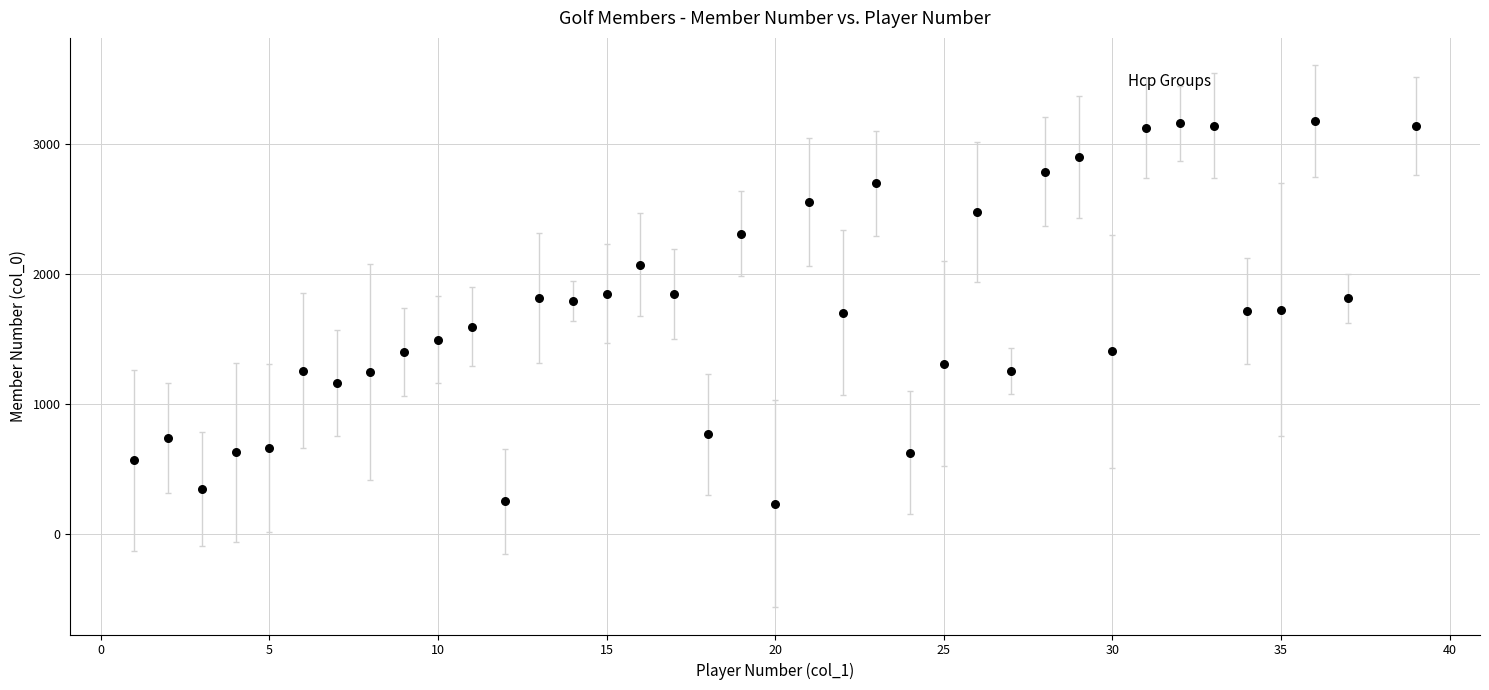

What is the range of X values (max minus min)?

38